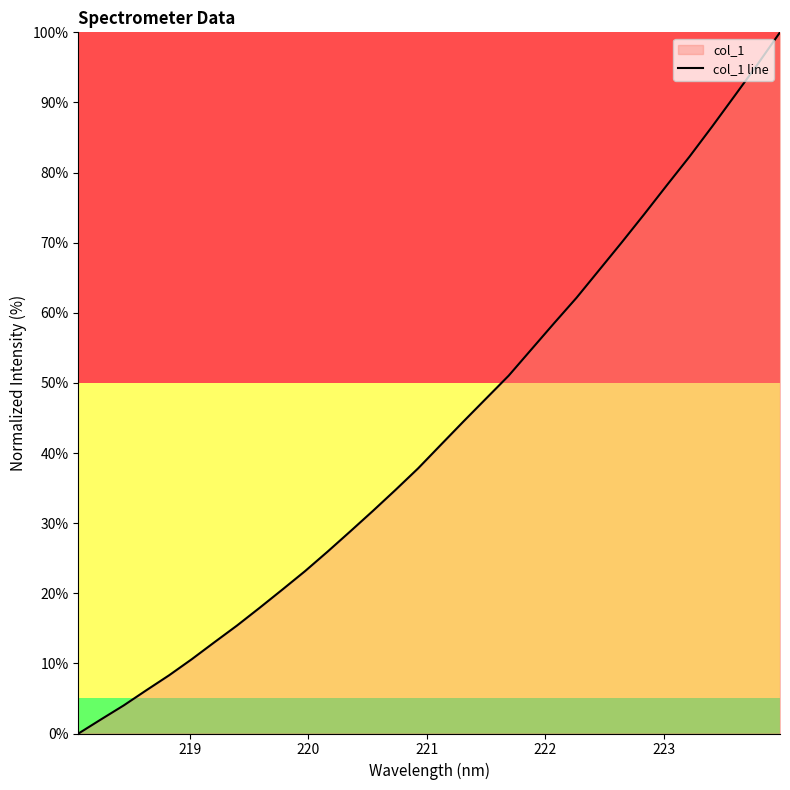

What is the sum of all values?

1383.8